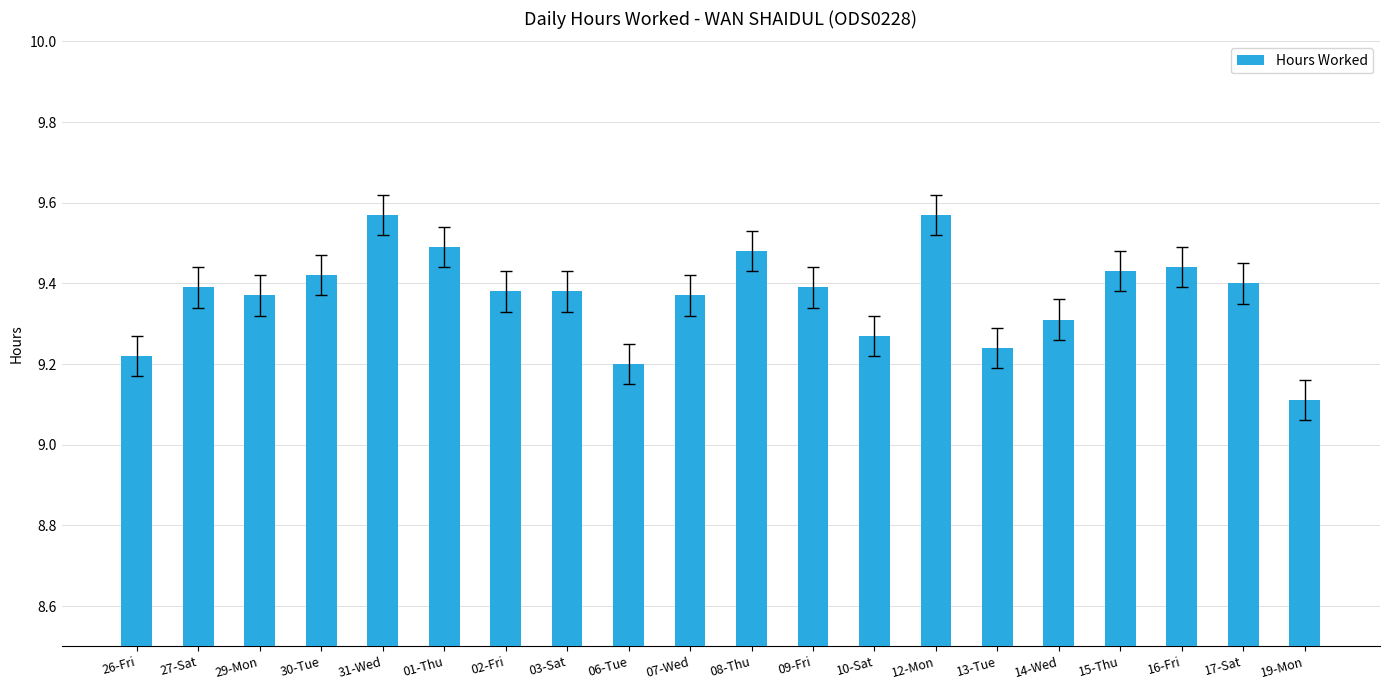

What is the minimum value shown in the chart?

9.1